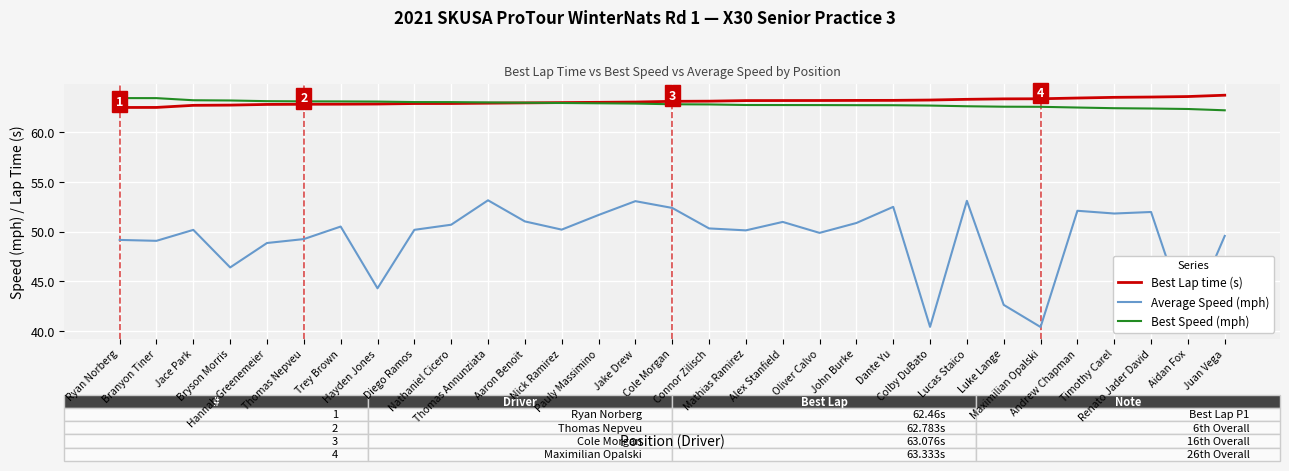

What is the maximum value for Best Lap time (s)?

63.7